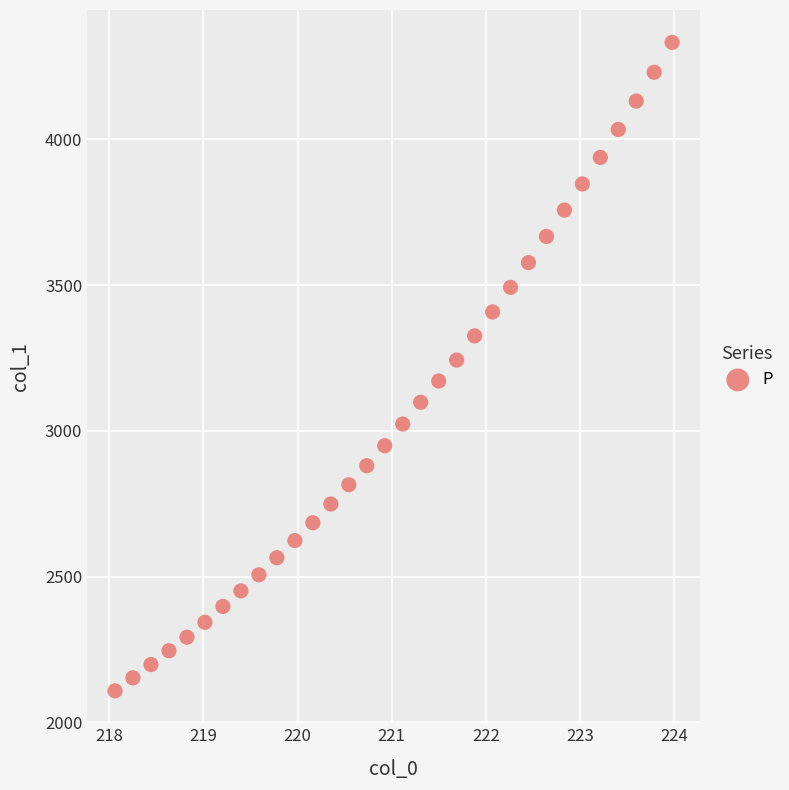

What is the range of X values (max minus min)?

5.9